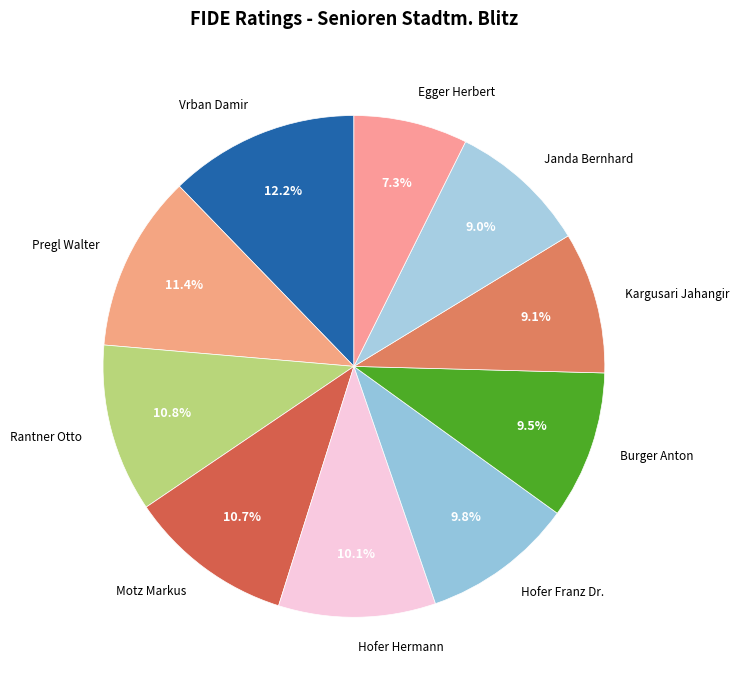

What portion of the pie excludes Motz Markus?

89.3%